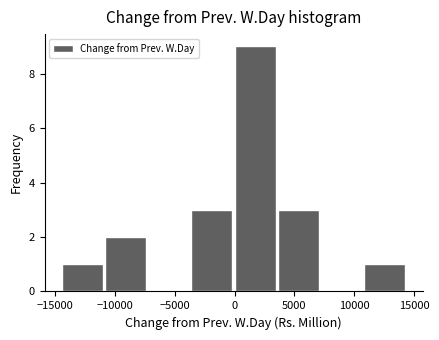

Which range on the x-axis has the tallest bar?

0 to 3500